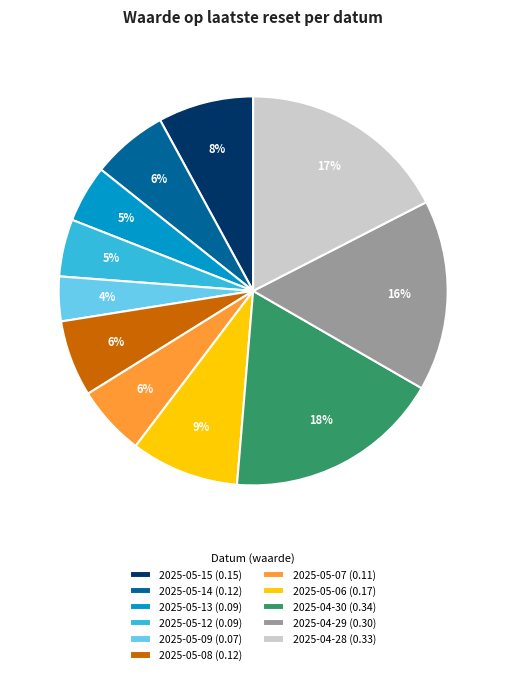

To the nearest percent, what portion does 2025-05-12 represent?

5%